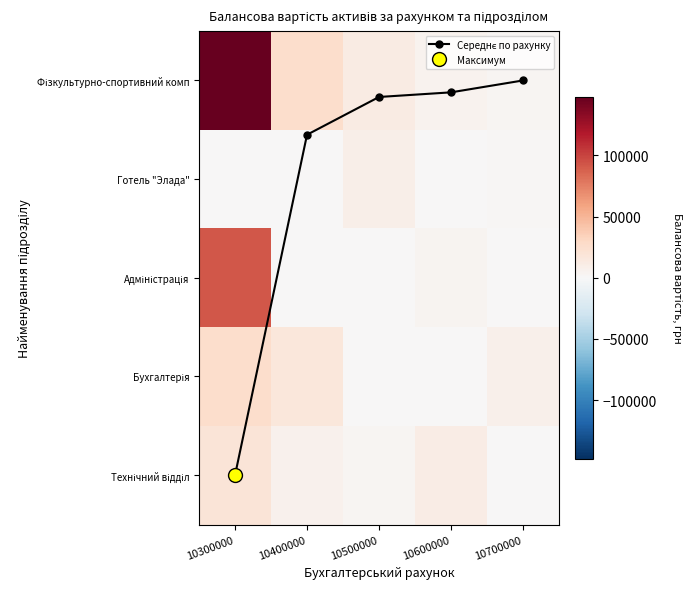

Which category has the lowest value in the Фізкультурно-спортивний комп series?

10700000